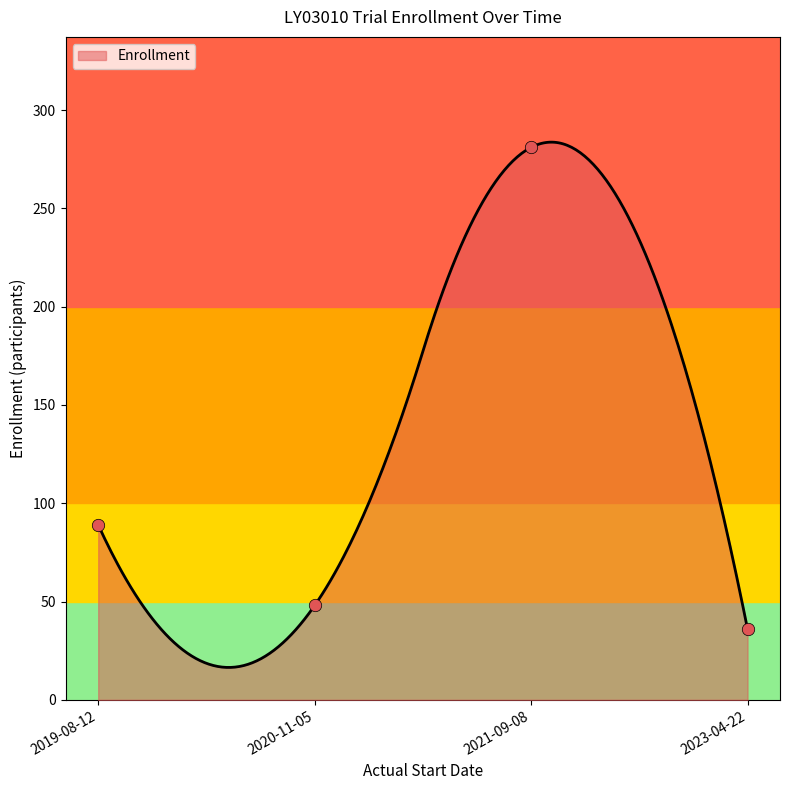

Approximately how many times larger is the value at 2020-11-05 compared to 2023-04-22?

1.3